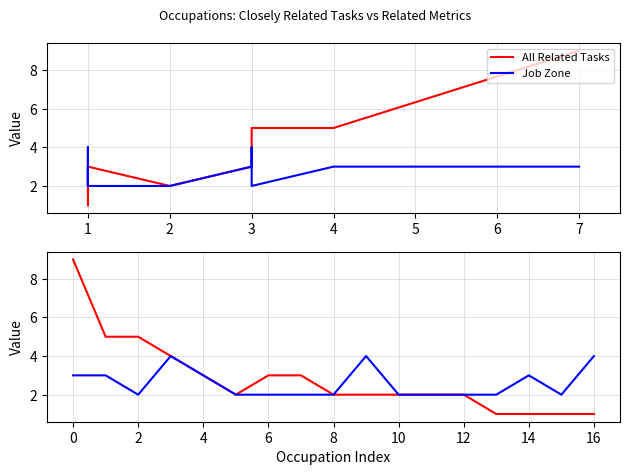

Rank the series by their maximum value, from lowest to highest.

Job Zone, All Related Tasks